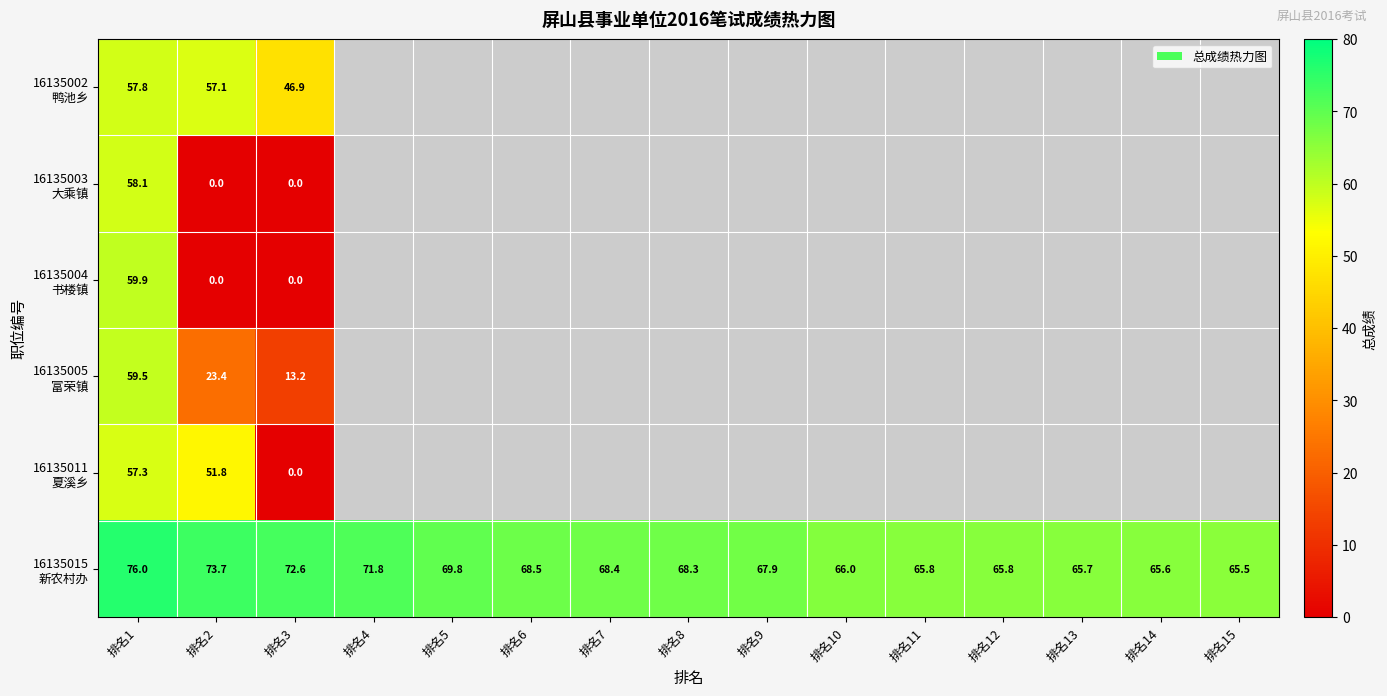

Which category has the highest value across all series?

排名1